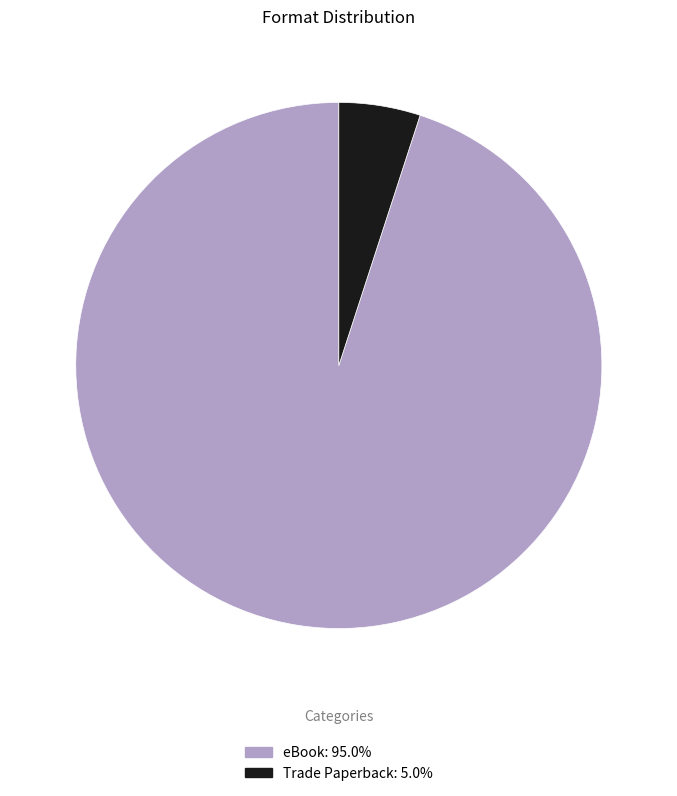

Approximately how many times larger is the value at Trade Paperback compared to eBook?

0.1